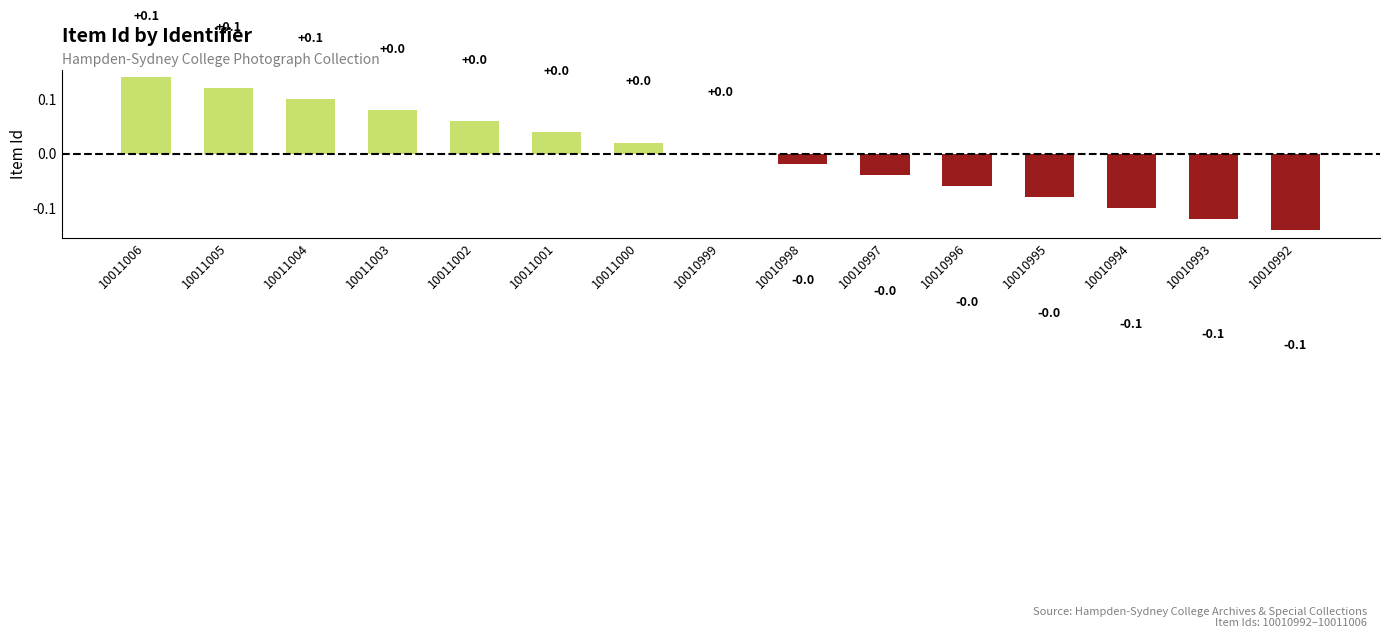

At which category does the chart reach its minimum across all series?

10010992